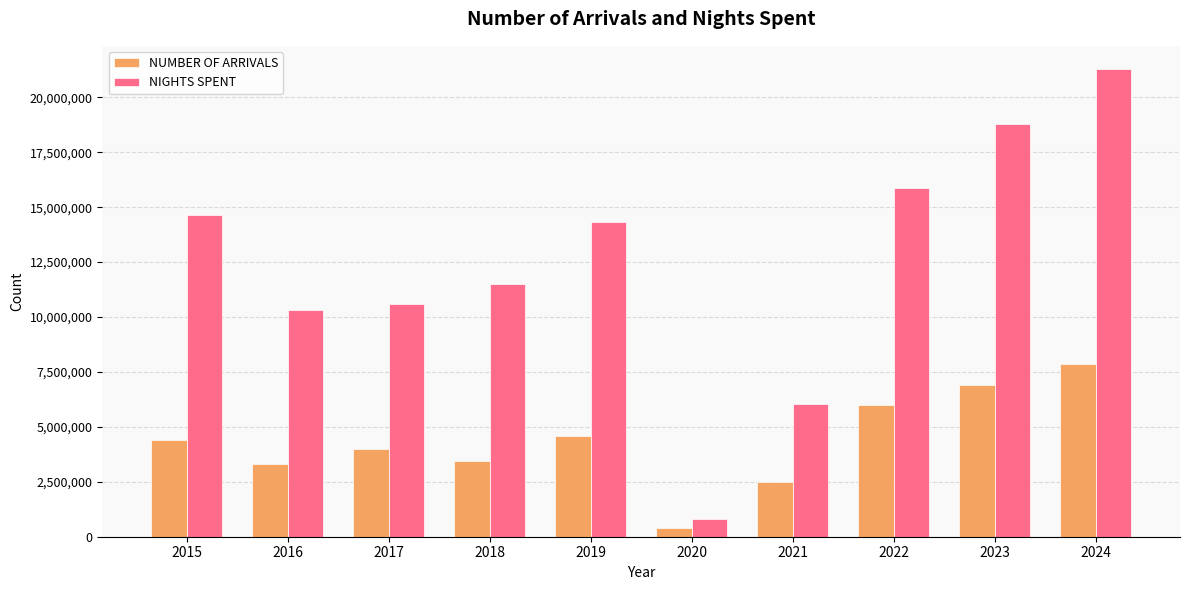

Read the NIGHTS SPENT value at 2023, to the nearest 50.

18778800